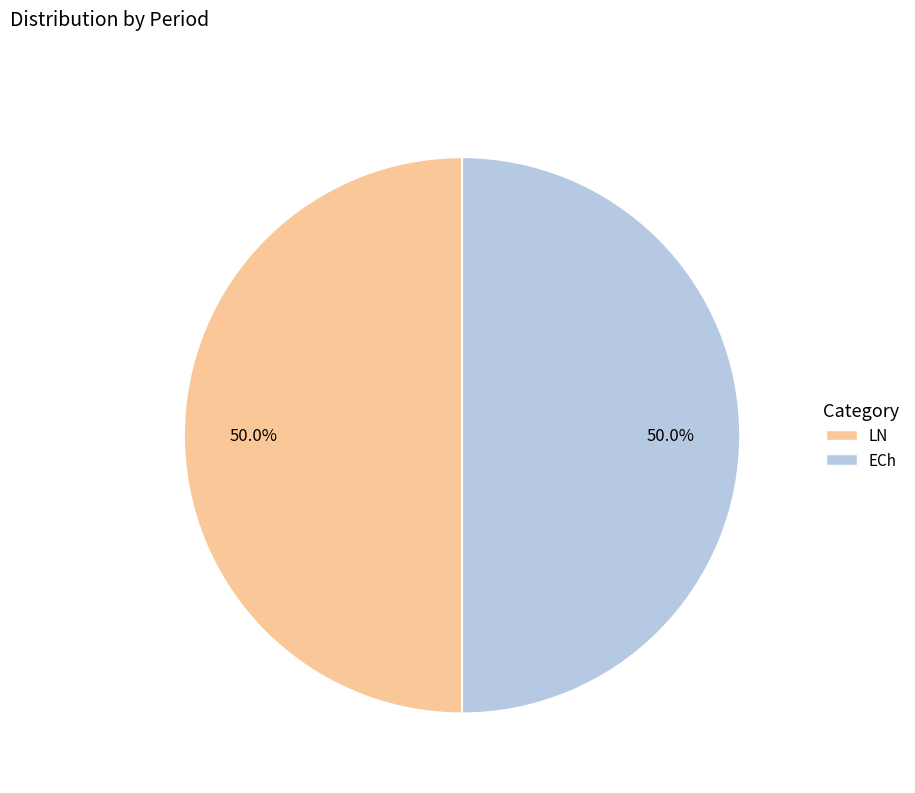

Do ECh and LN together represent more than half of the pie?

Yes